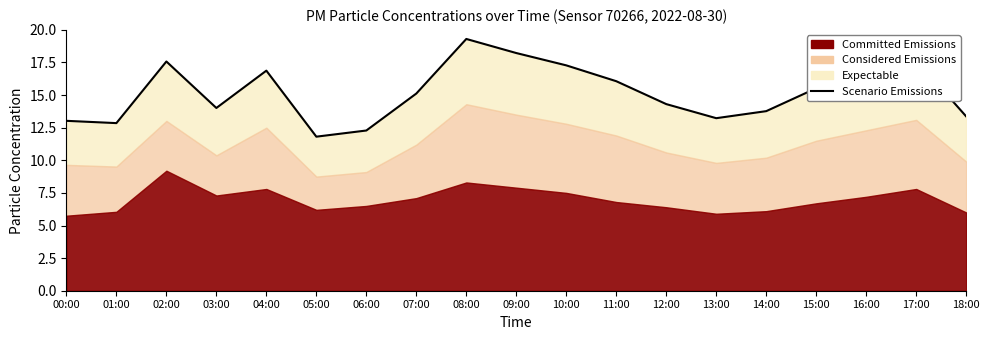

What is the average value?

15.2